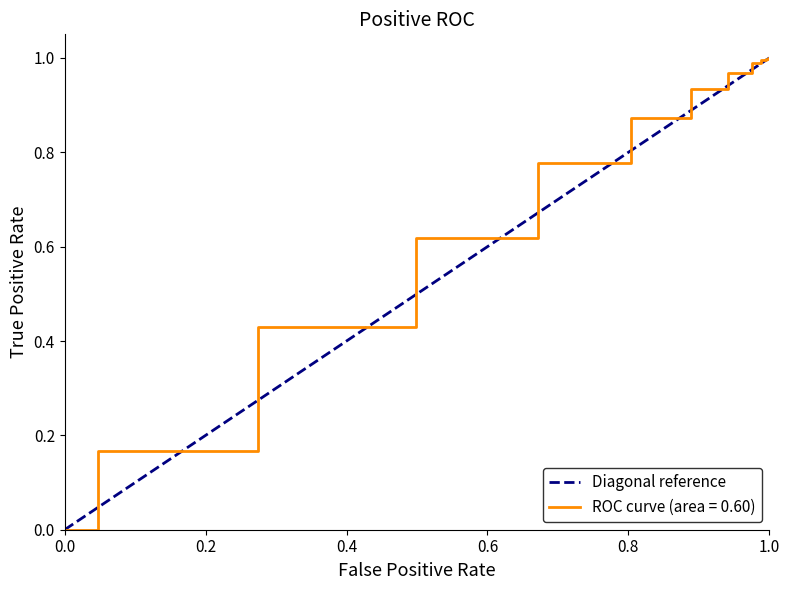

The value of ROC curve (area = 0.60) at 0.0 is -0.5. True or false?

False